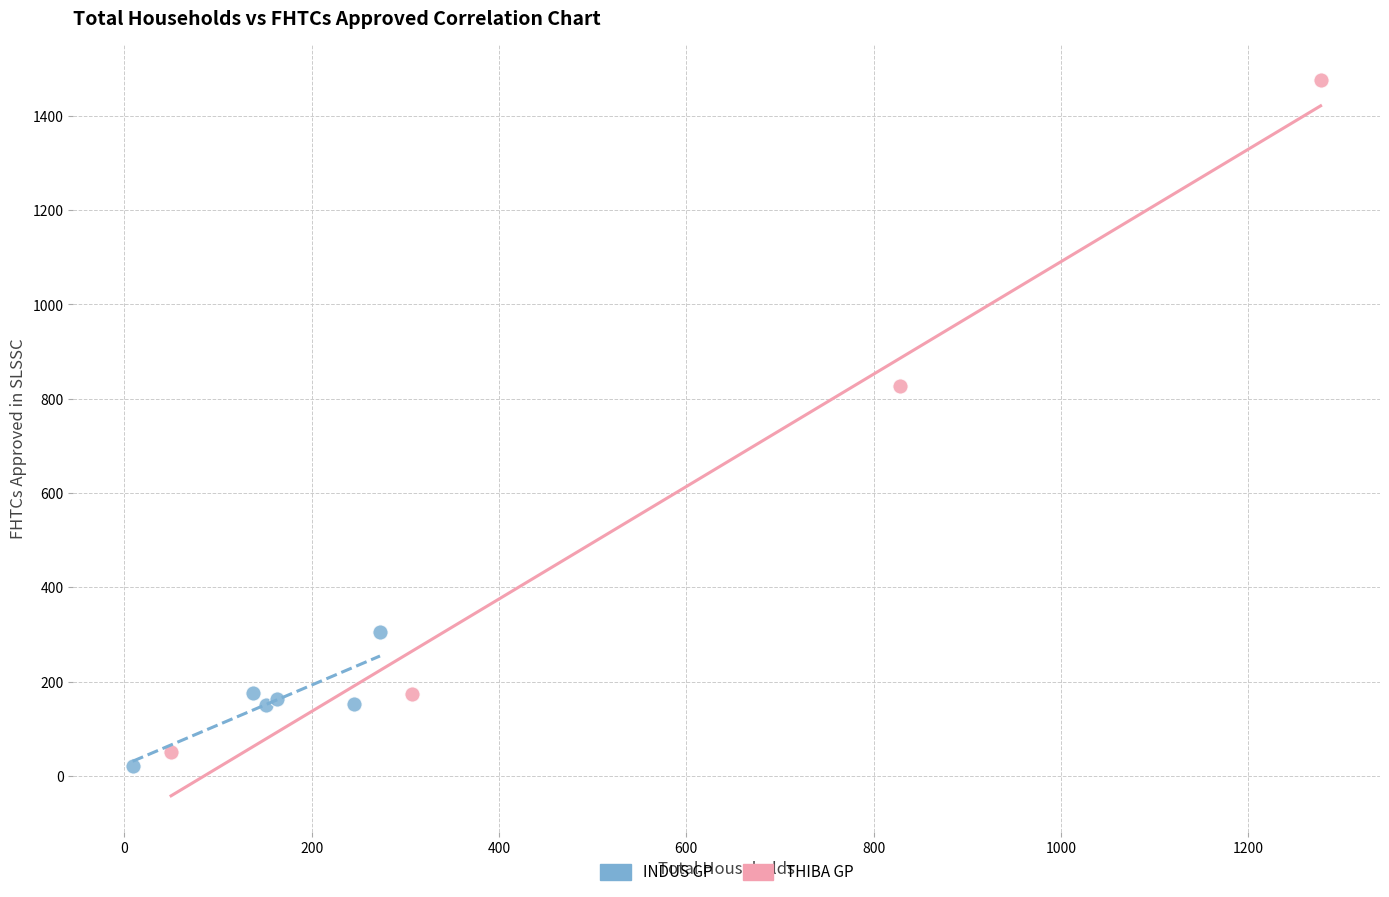

Which series contains the highest Y value?

THIBA GP